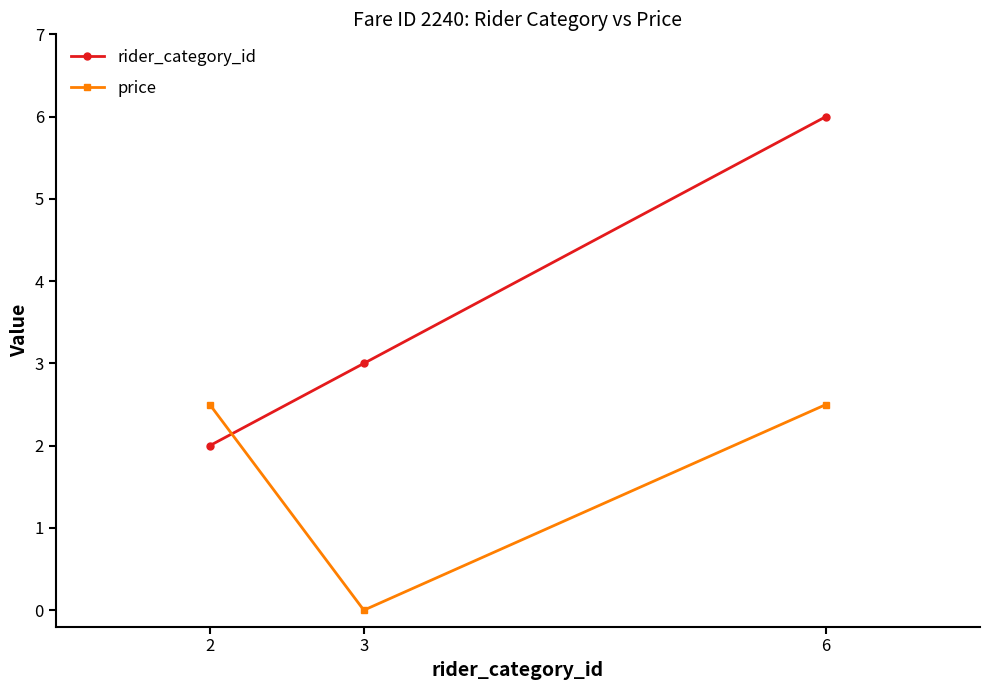

The value of rider_category_id at 6 is 6.0. True or false?

True